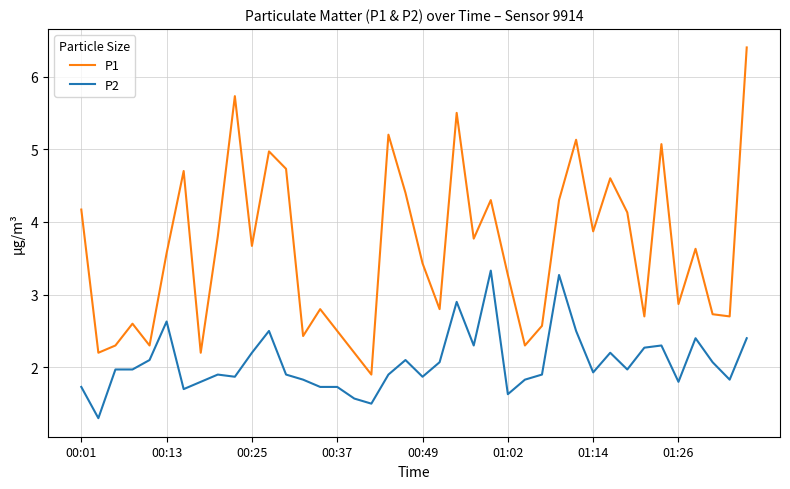

Does the chart have visible grid lines?

Yes